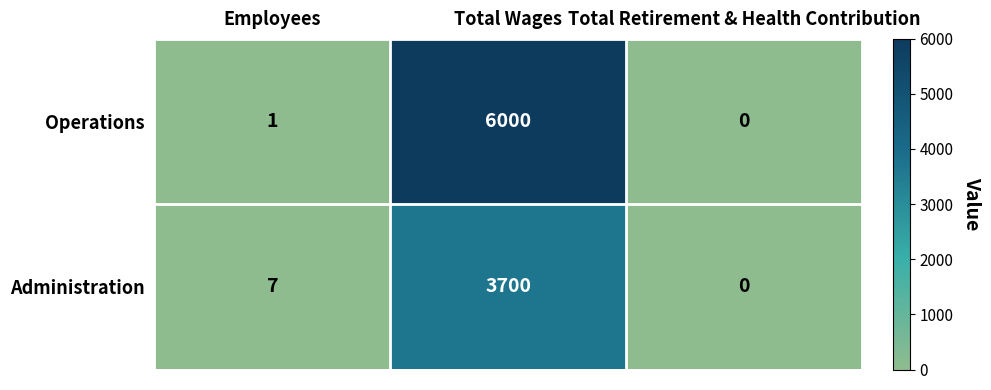

What is the spread (max minus min) of values at Total Wages?

2300